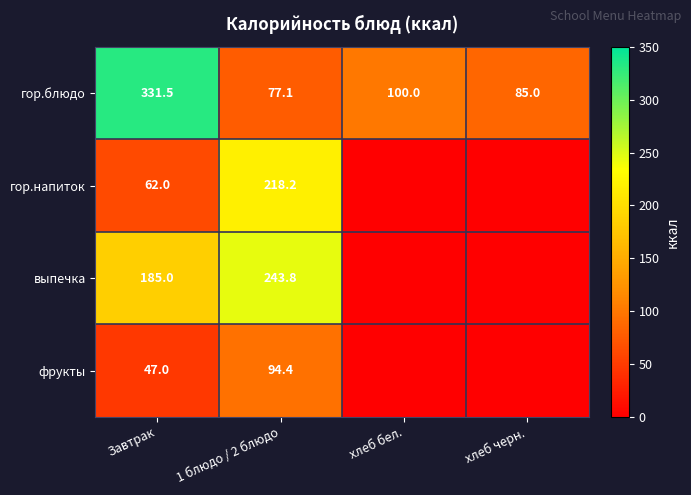

Is it true that гор.напиток equals 85.4 at Завтрак?

False